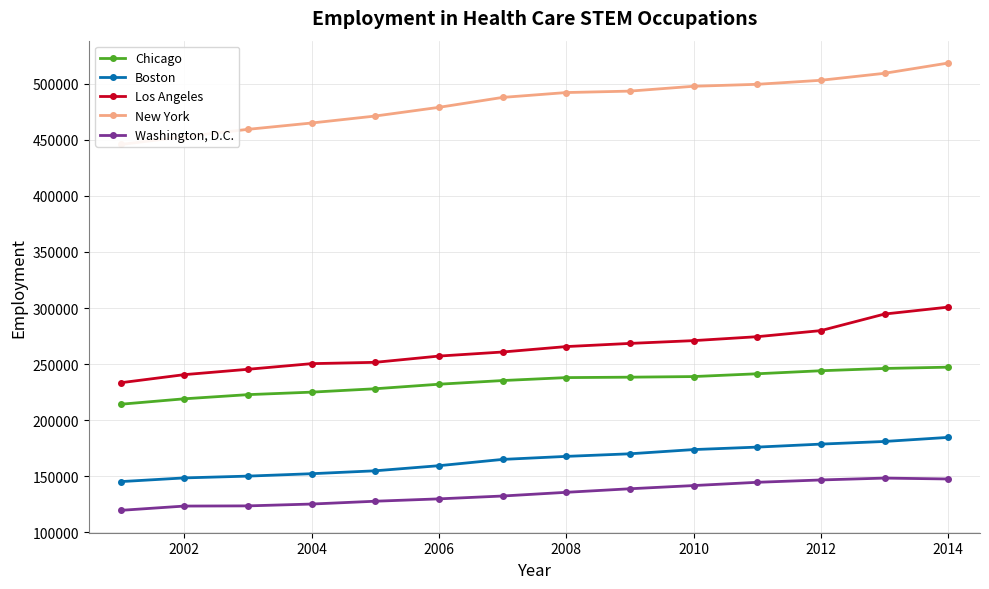

True or false: Washington, D.C. and Chicago cross at least once.

False